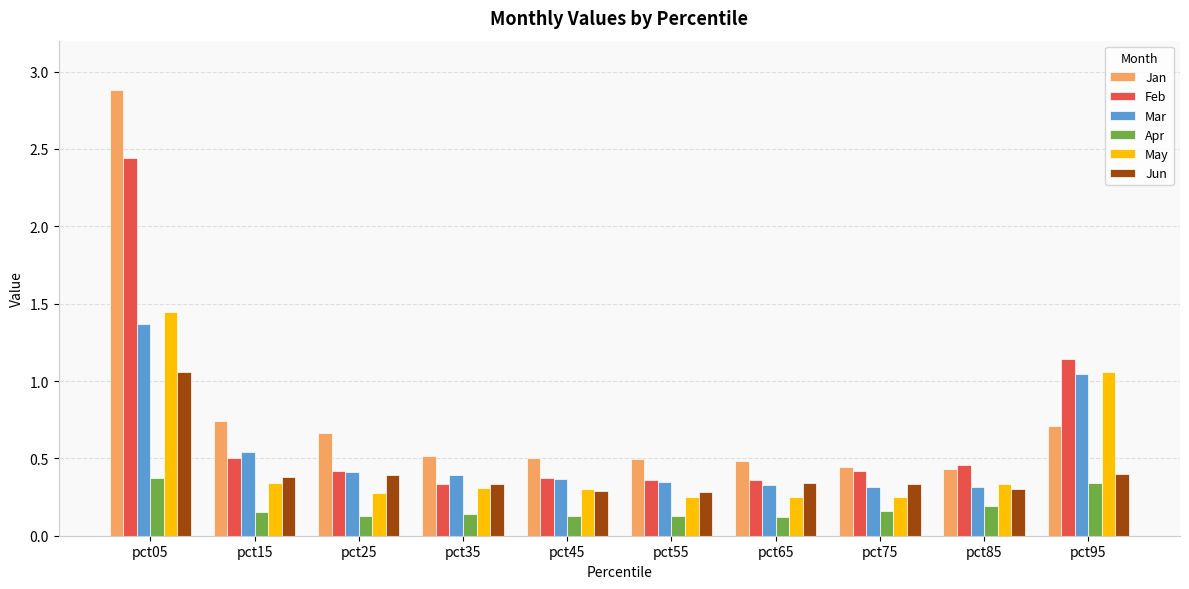

Does the chart contain stacked bars?

No